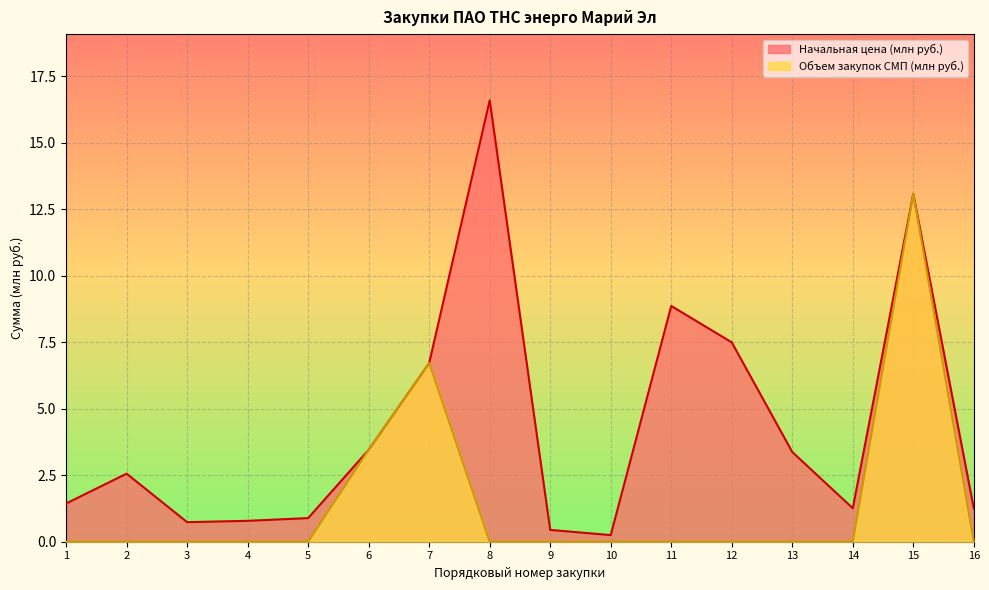

Which category has the highest value in the Начальная цена (млн руб.) series?

8